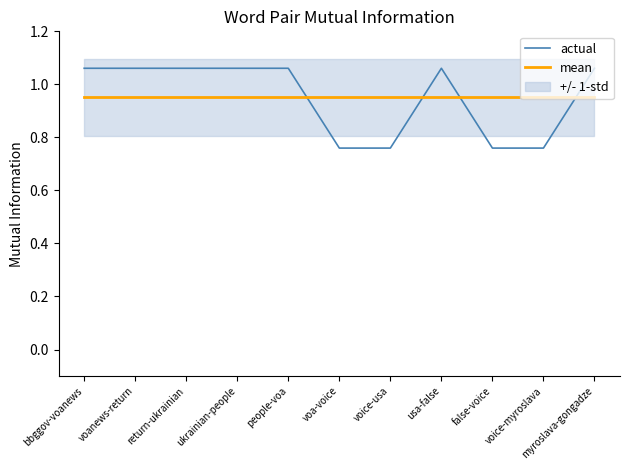

Which has a higher value, usa-false or voice-usa?

usa-false